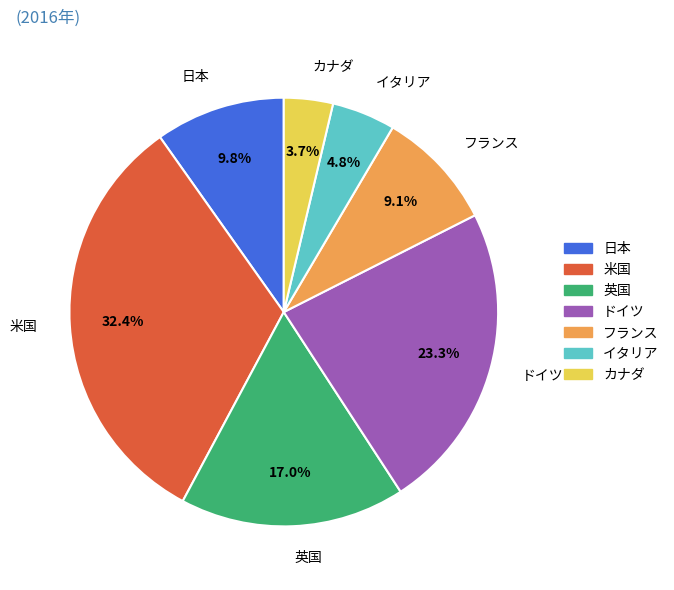

To the nearest percent, what is the difference between the largest and smallest slice percentages?

29%